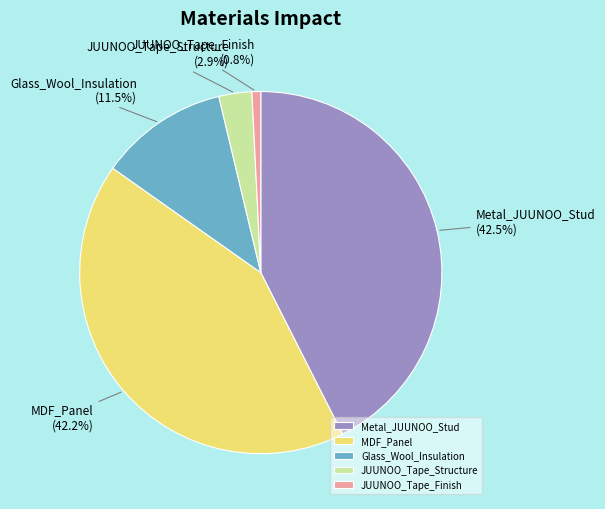

What percentage is the MDF_Panel slice, to the nearest percent?

42%